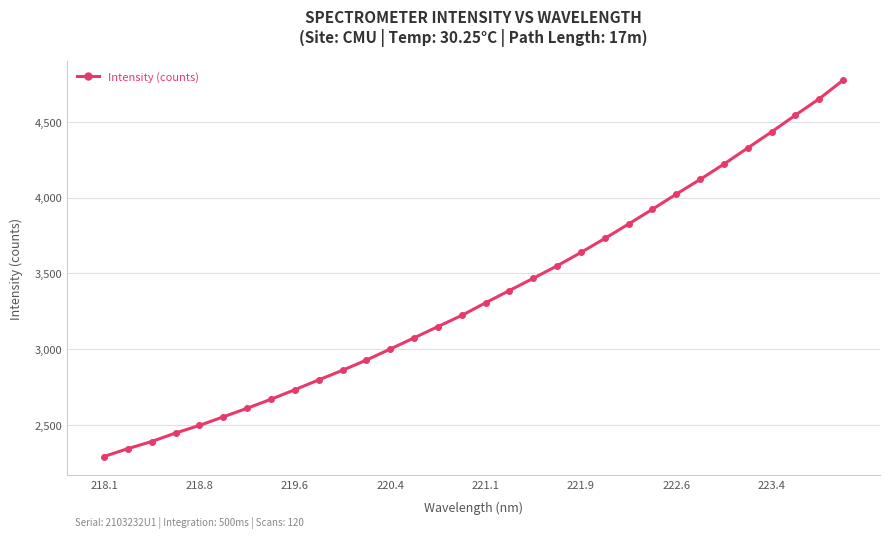

What is the minimum value shown in the chart?

2289.7